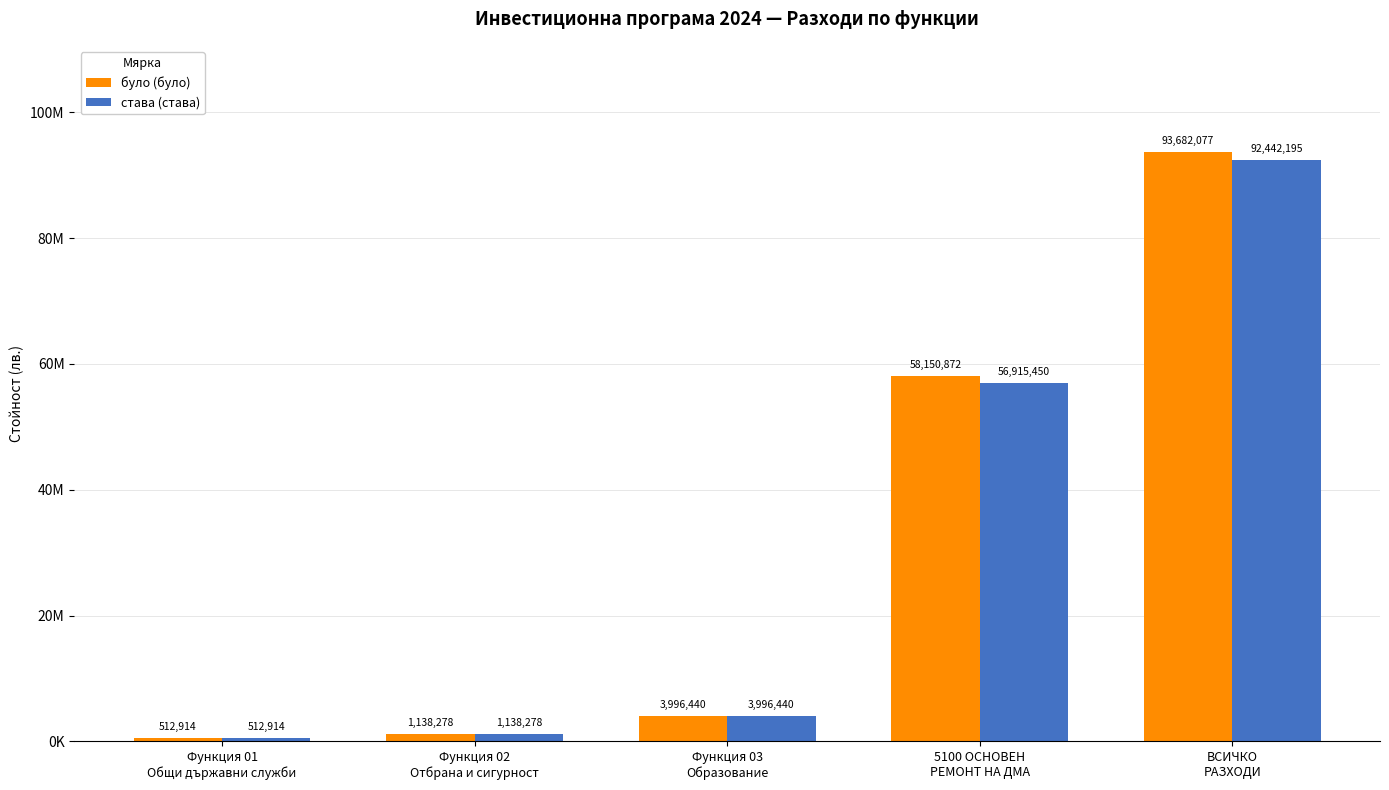

What is the total value across all series at 5100 ОСНОВЕН
РЕМОНТ НА ДМА?

115066322